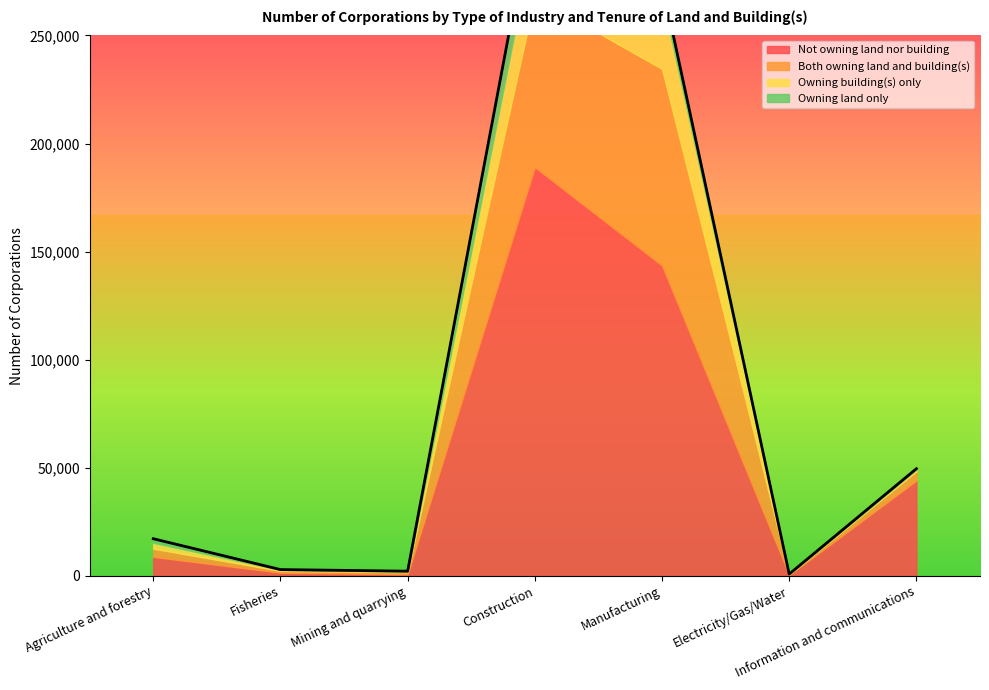

True or false: Both owning land and building(s) has more than 0 points higher than both neighbors.

True